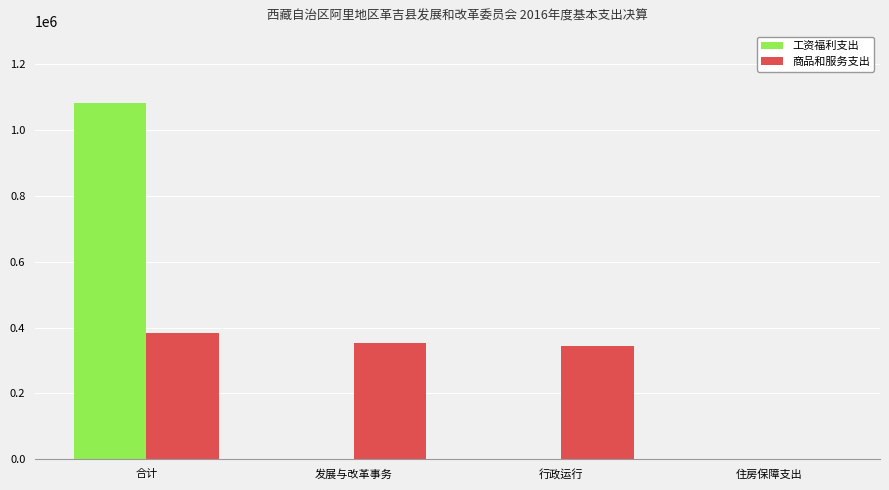

Which series has the largest range (max minus min)?

工资福利支出